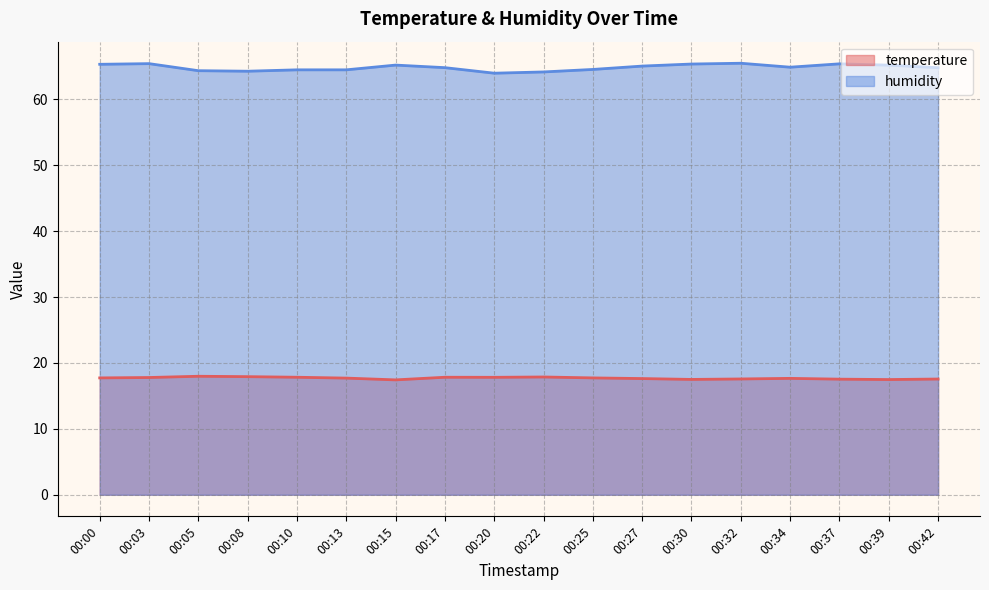

Which series has the largest total across all categories?

humidity